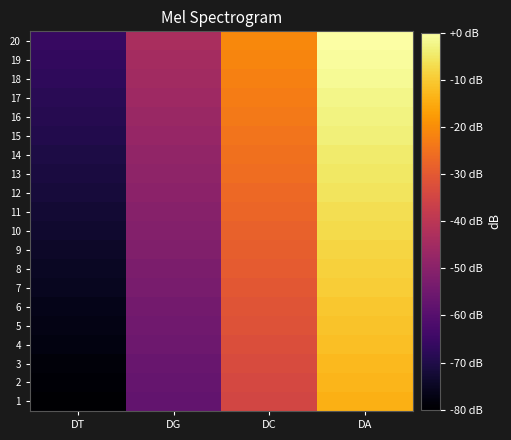

How many categories are shown in the chart?

4